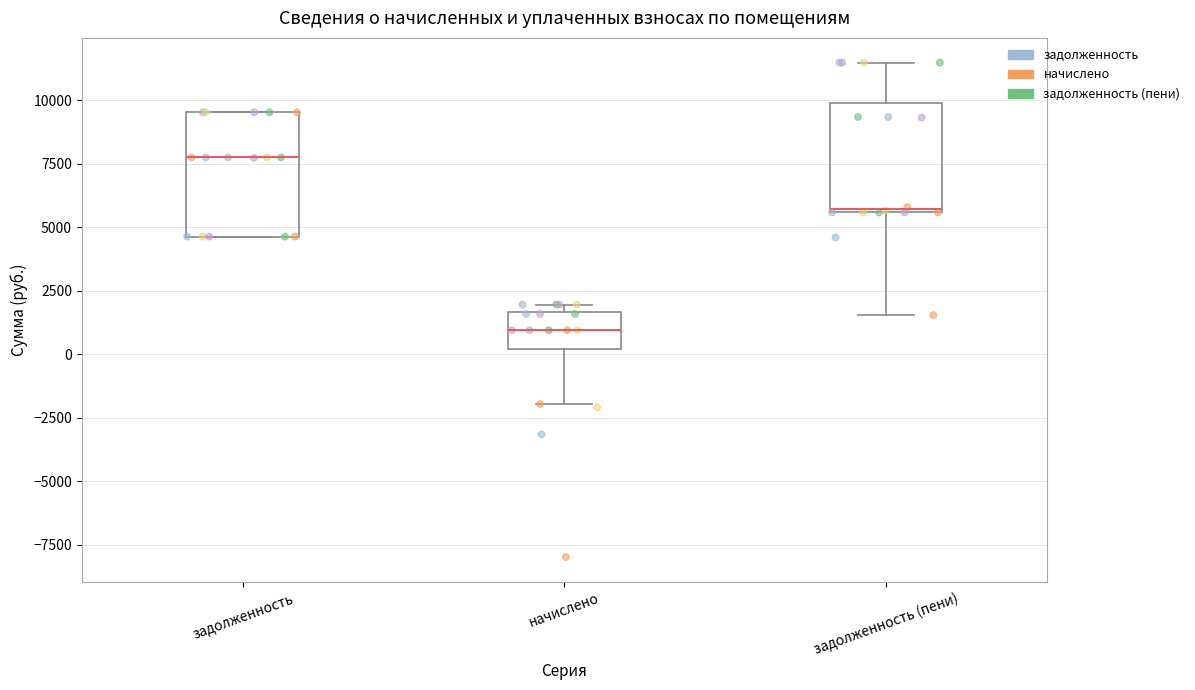

Reading left to right, transcribe this box plot: for each box, give where its median line is, the range the box spans, and where its two whiskers end, as read against the y-axis. The values are not printed on the chart, so give them approximately, as read against the axis.

задолженность: median 8000, box 4500 to 9500, whiskers 4500 to 9500
начислено: median 1000, box 0 to 1500, whiskers -2000 to 2000
задолженность (пени): median 5500, box 5500 to 10000, whiskers 1500 to 11500